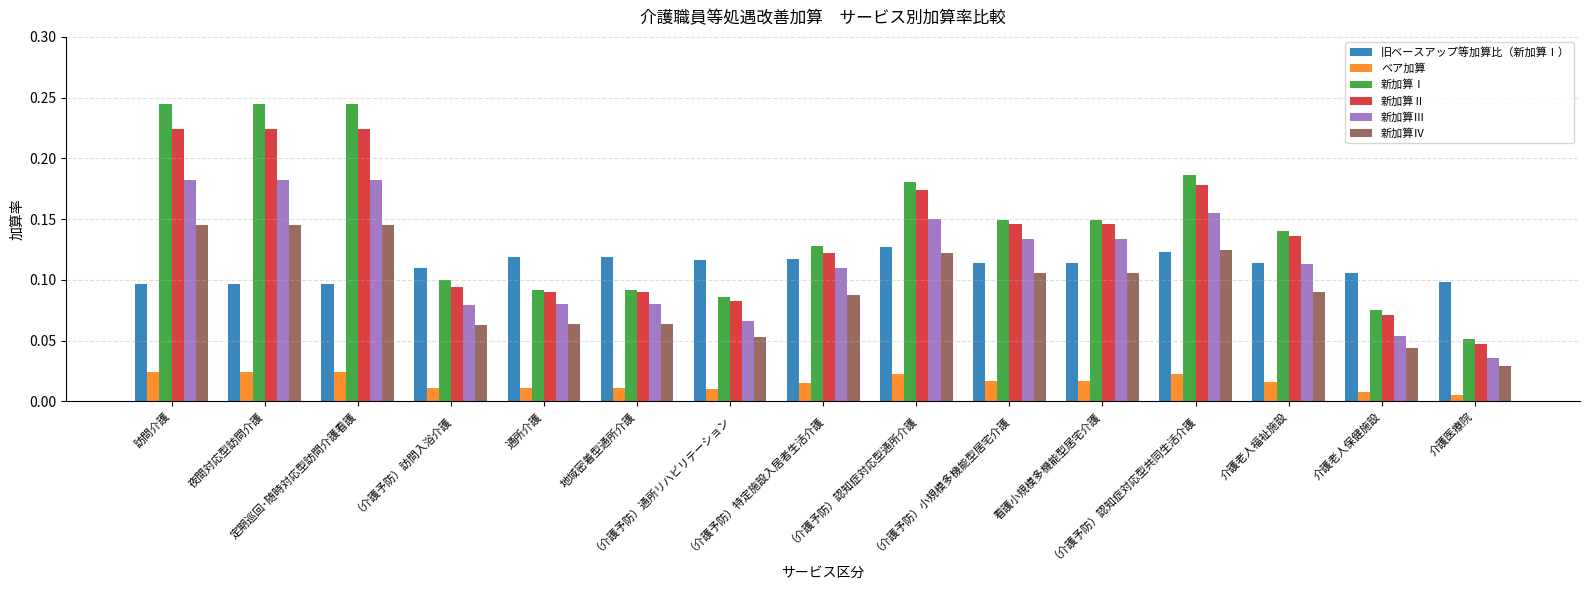

What is the sum of all 旧ベースアップ等加算比（新加算Ⅰ） values?

1.7